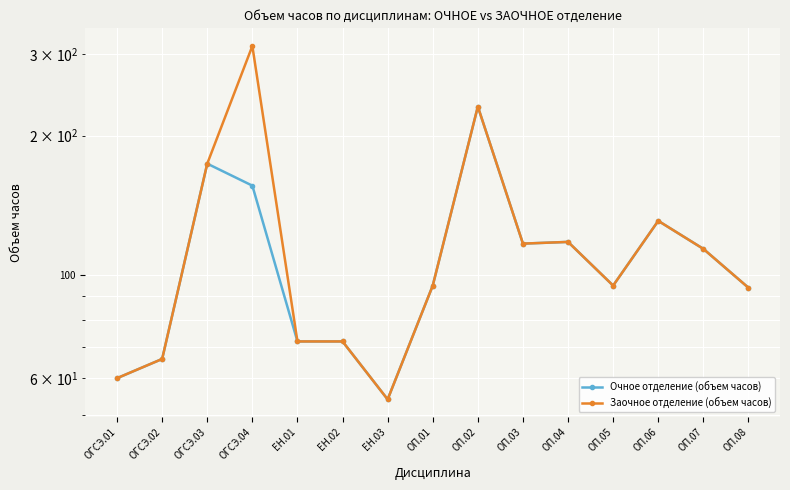

At which label is Заочное отделение (объем часов) closest to 183?

ОГСЭ.03